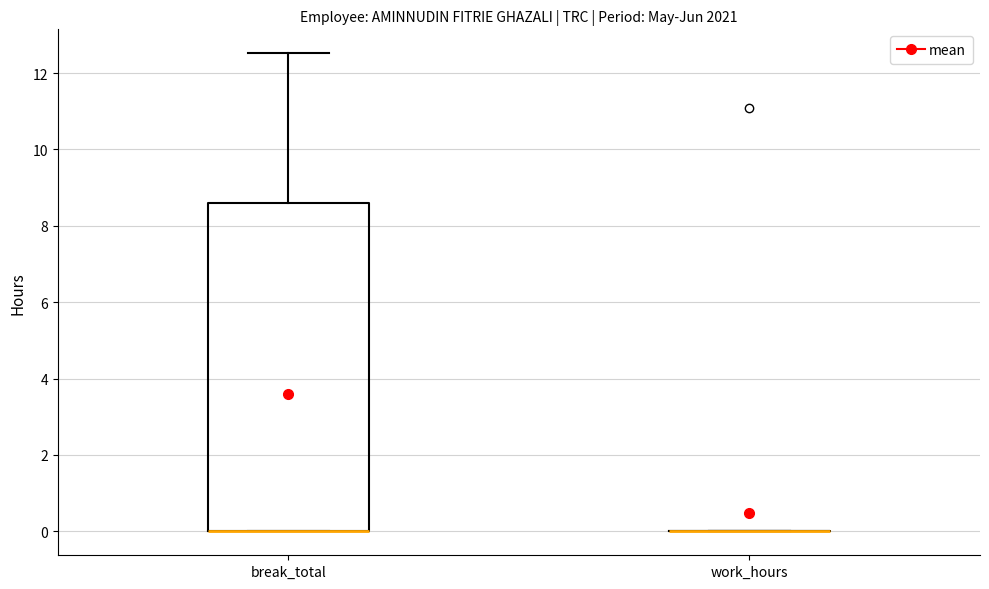

Comparing the boxes themselves (not the whiskers), which one is the tallest?

break_total